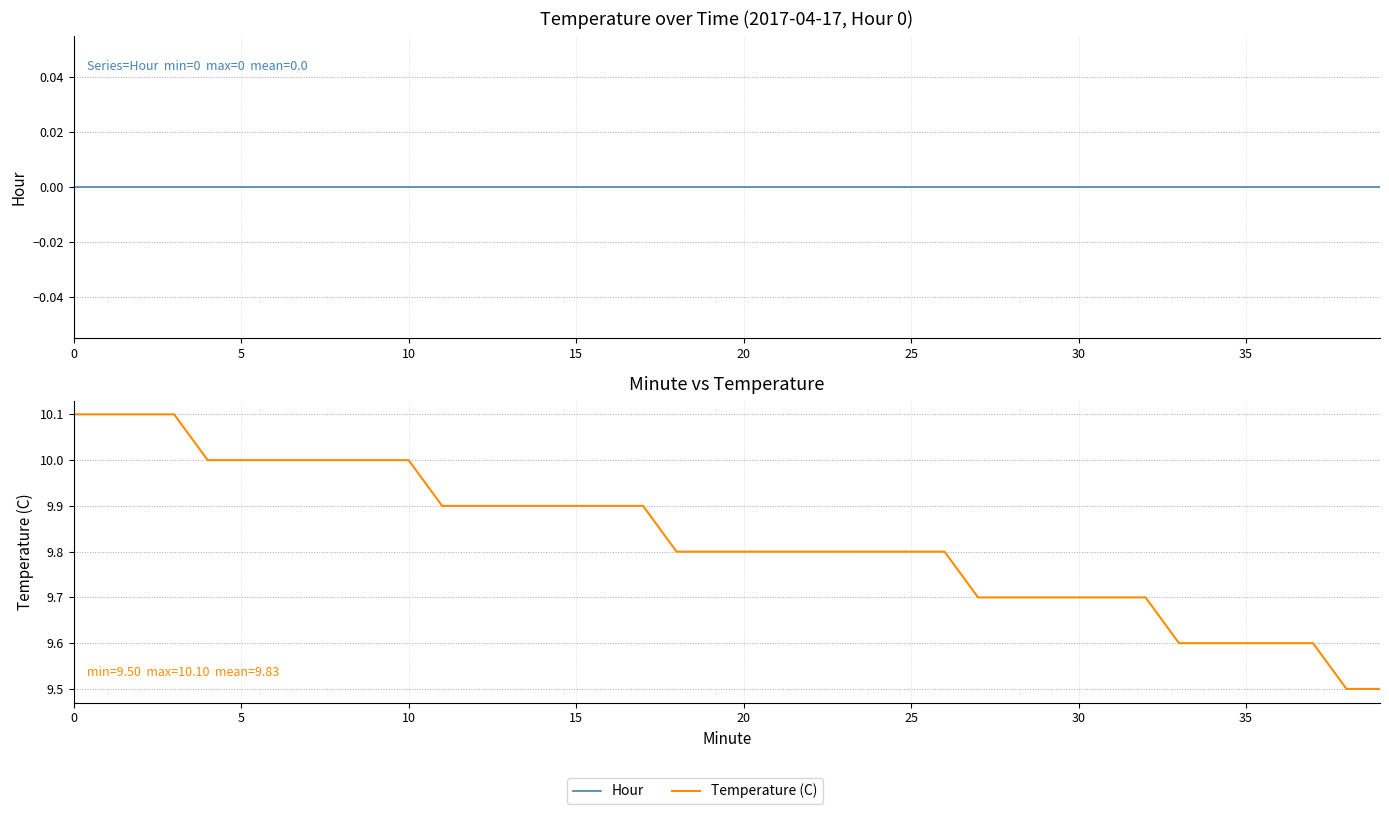

What are all the series names shown in the legend?

Hour, Temperature (C)